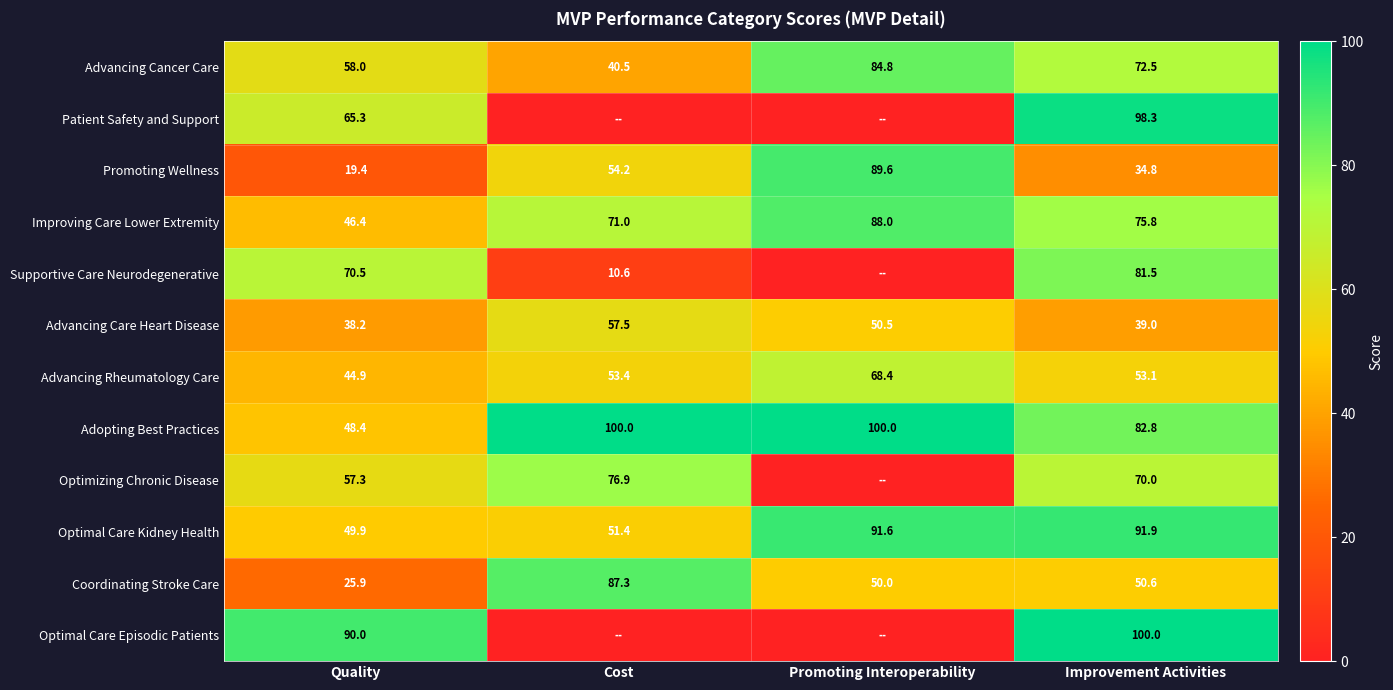

The value of Coordinating Stroke Care at Improvement Activities is 50.6. True or false?

True